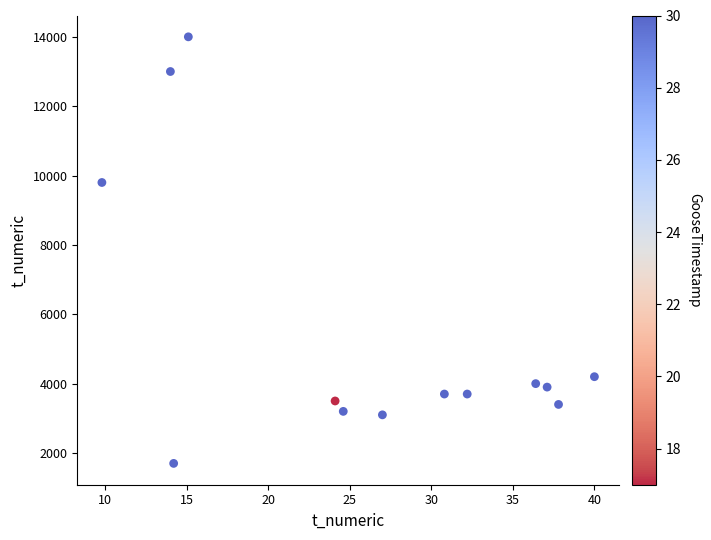

What Y value in the scatter plot is closest to 7850?

9800